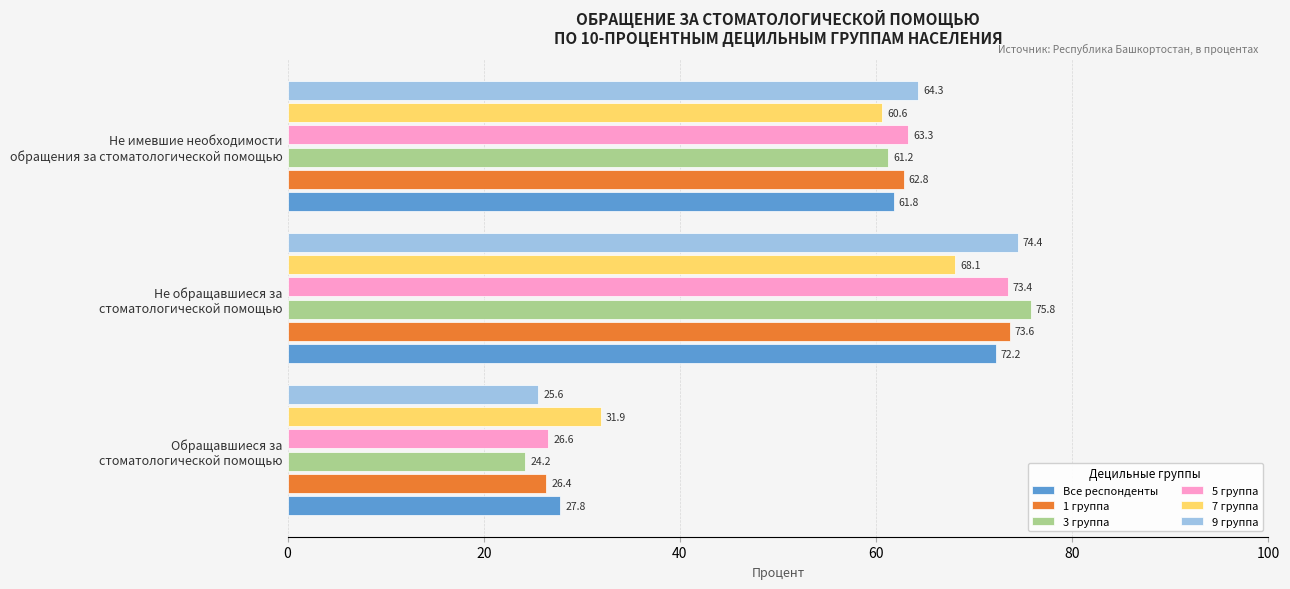

At which category is the sum across all series the highest?

Не обращавшиеся за
стоматологической помощью